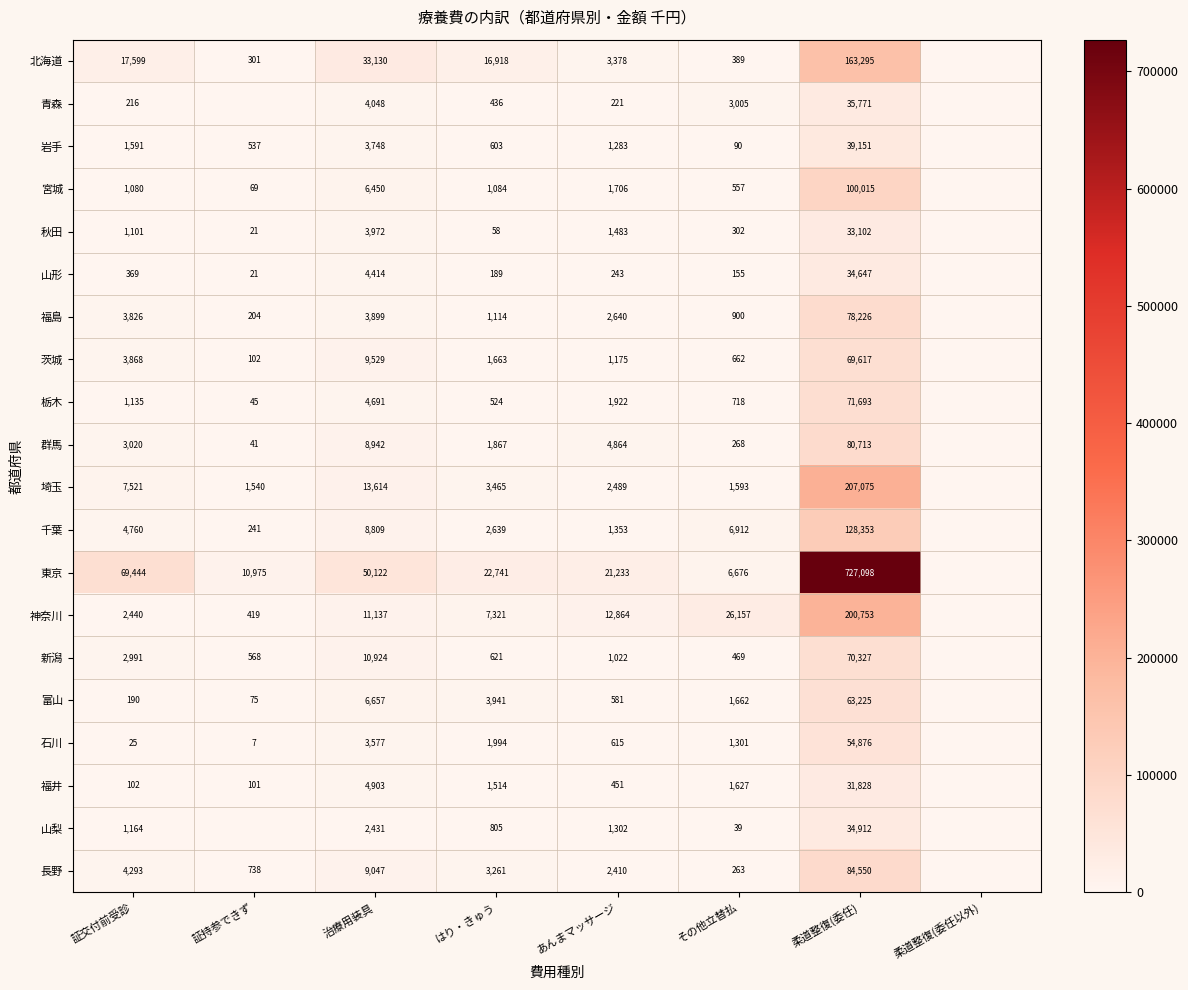

Is it true that 新潟 equals 469 at その他立替払?

True